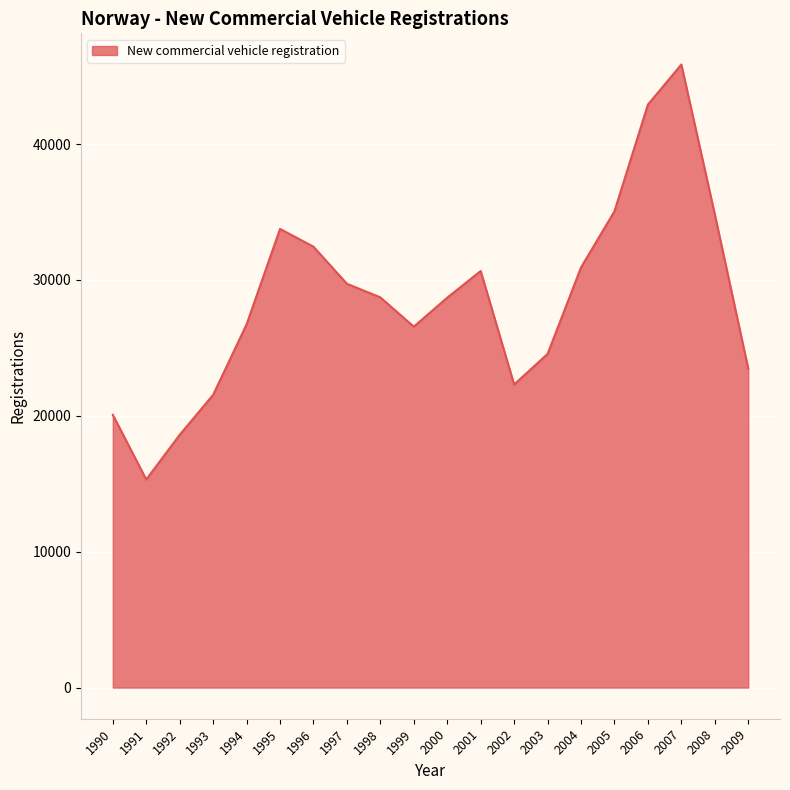

At which label is the value closest to 30588?

2001